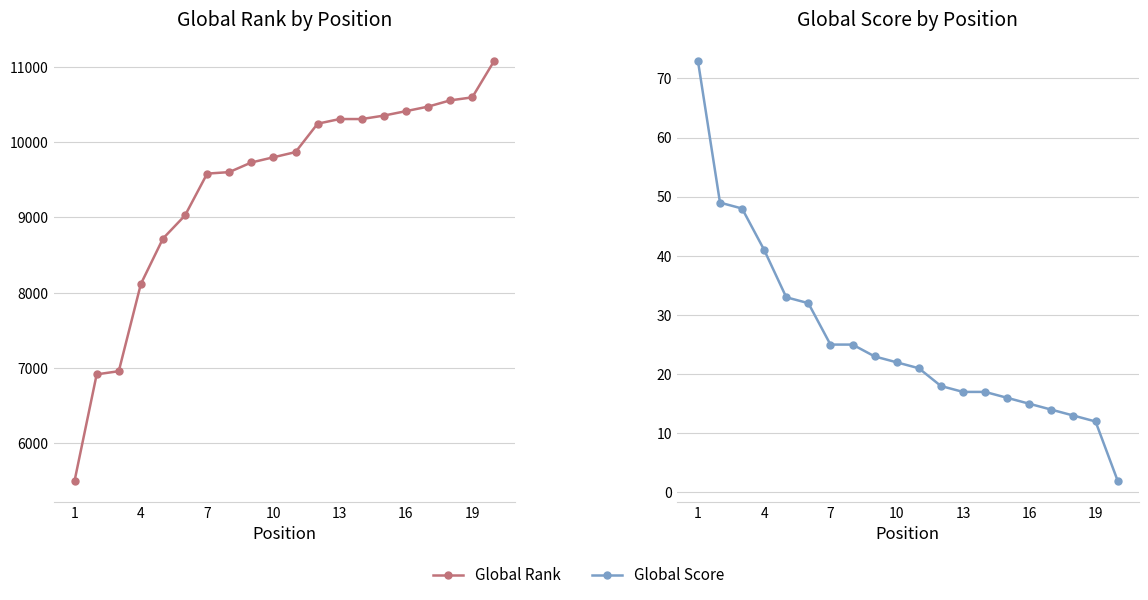

What is the maximum value shown in the chart?

11084